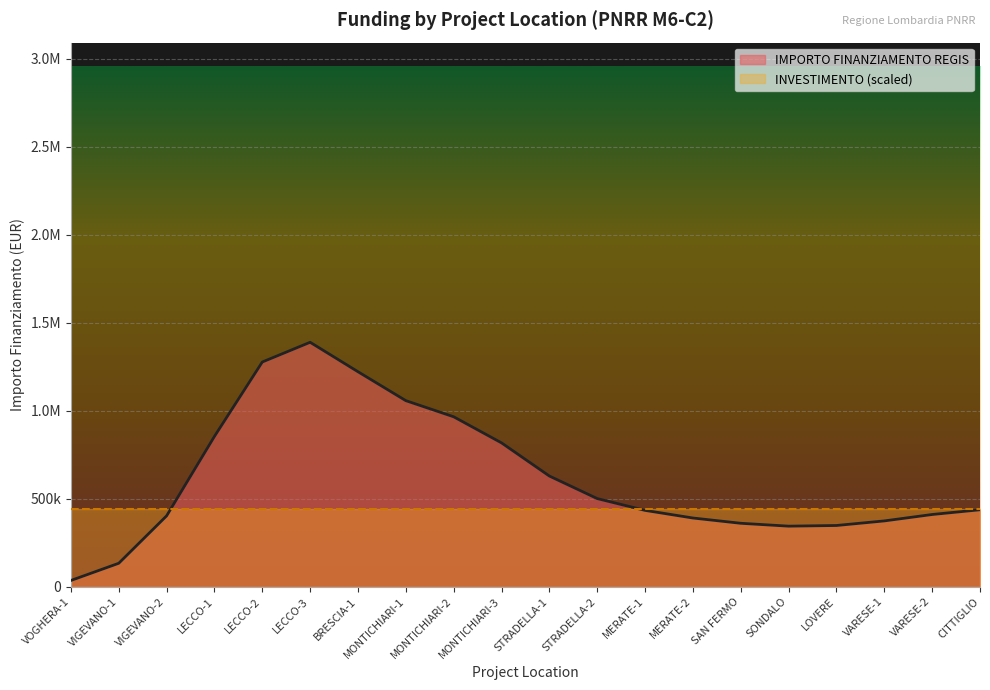

At which category does IMPORTO FINANZIAMENTO REGIS reach its first local peak?

LECCO-3